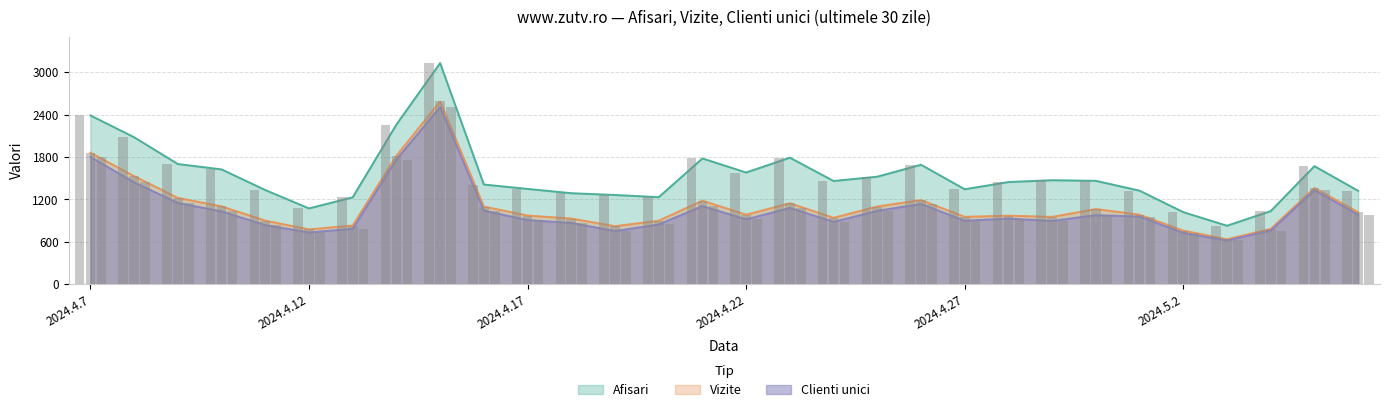

What is the average value of the Clienti unici series?

1056